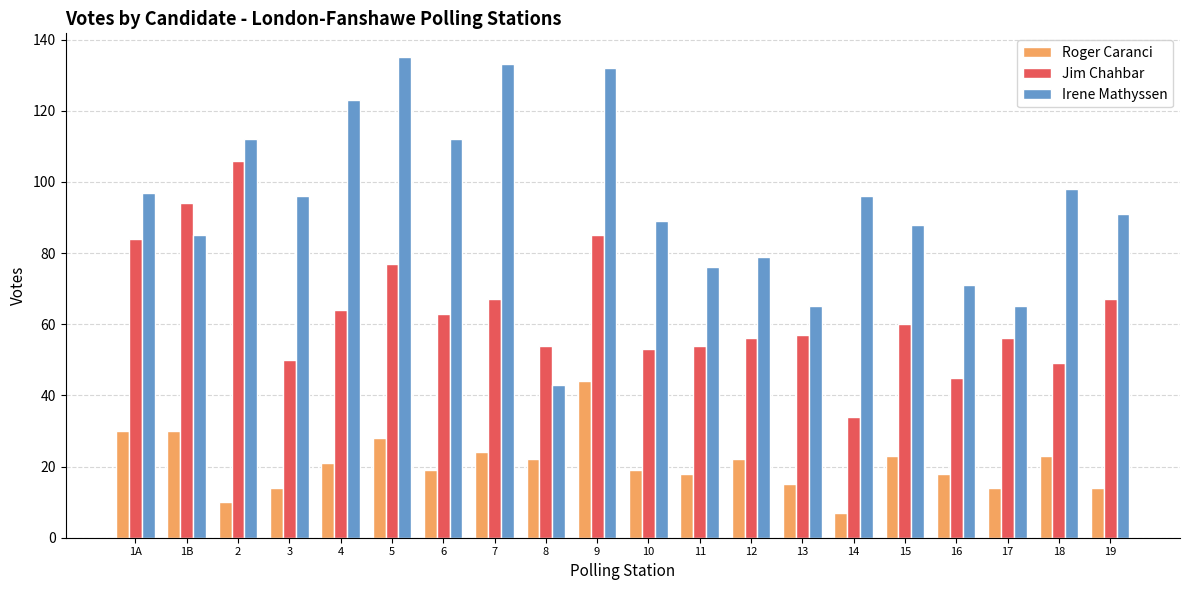

True or false: Roger Caranci has a value of 10 at 2.

True